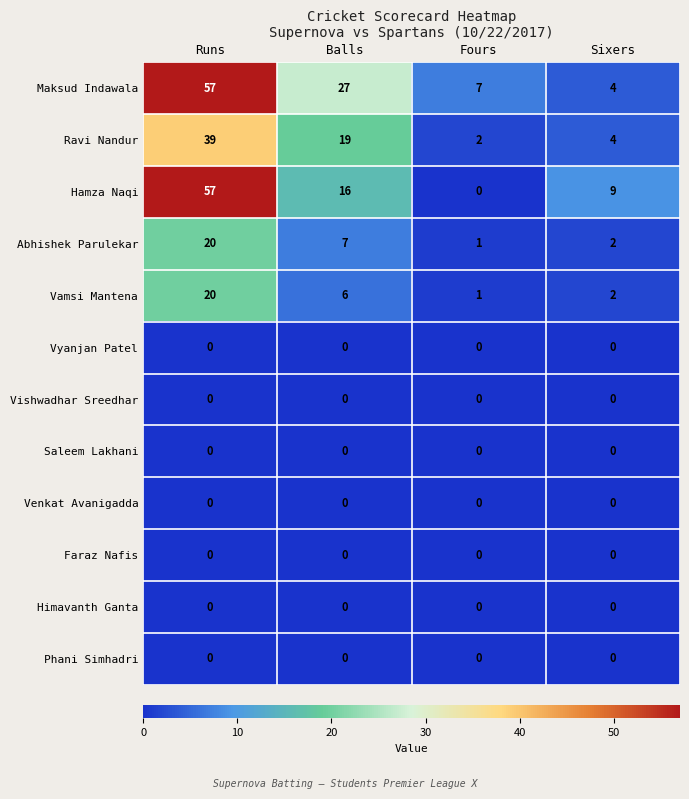

The Vyanjan Patel series shows 0 at Balls. True or false?

True